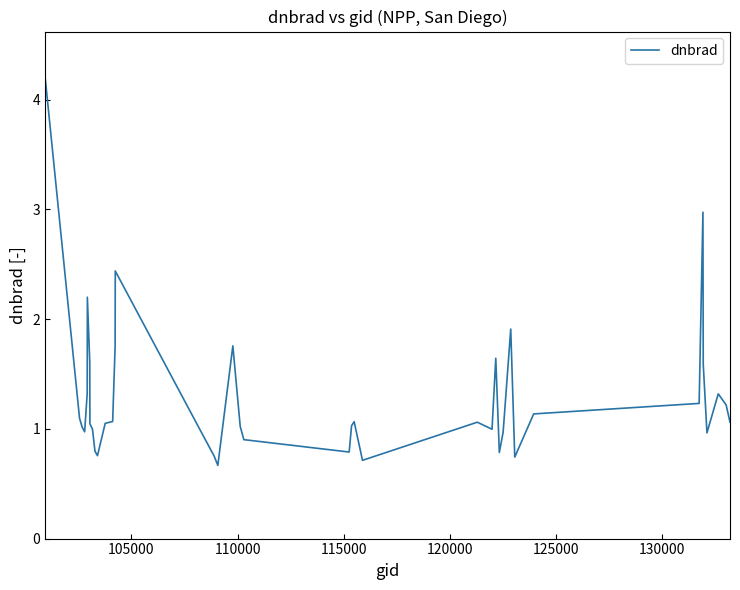

What is the smallest value displayed?

0.7